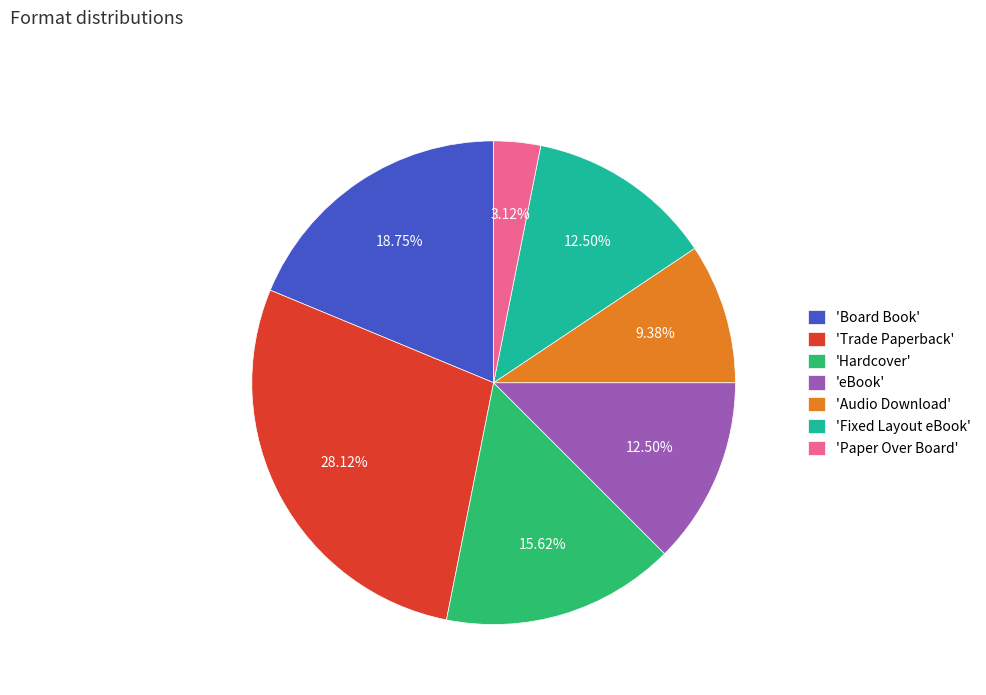

Is the sum of 'Paper Over Board' and 'Trade Paperback' greater than half?

No